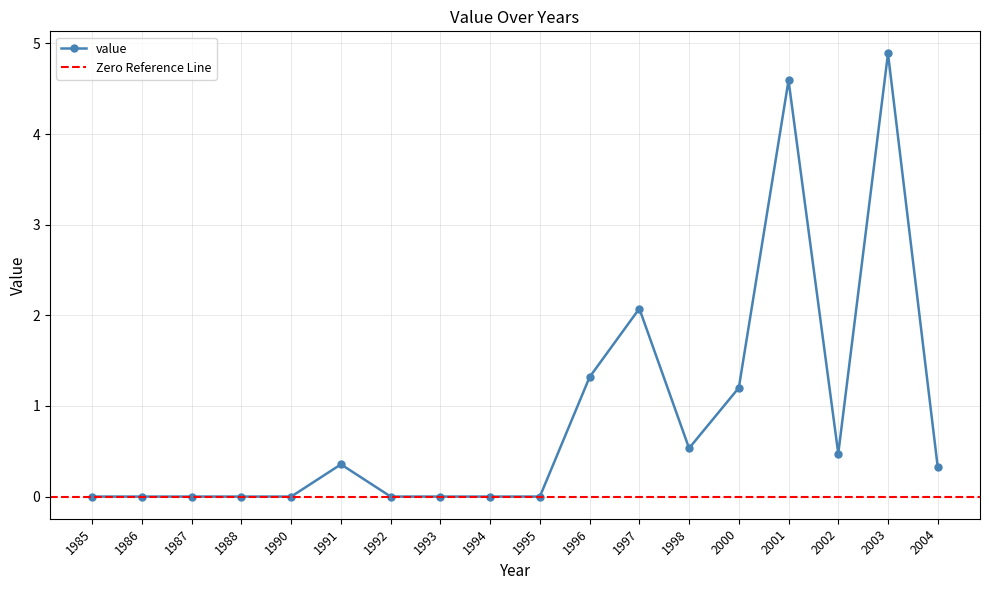

Where is the first local maximum?

1991